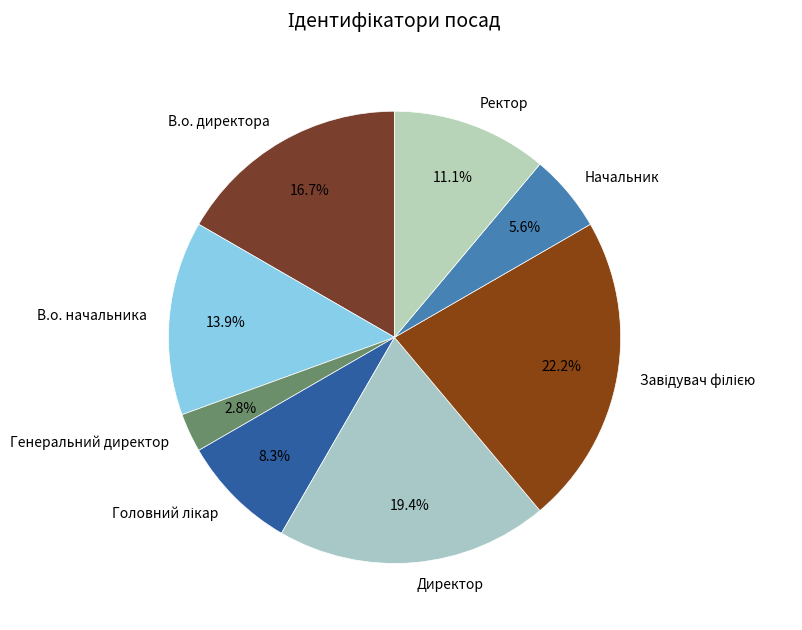

To the nearest percent, what portion does В.о. директора represent?

17%